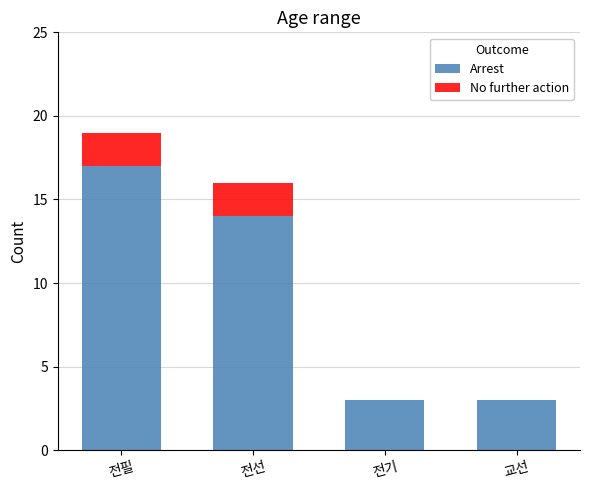

Does the chart contain stacked bars?

Yes